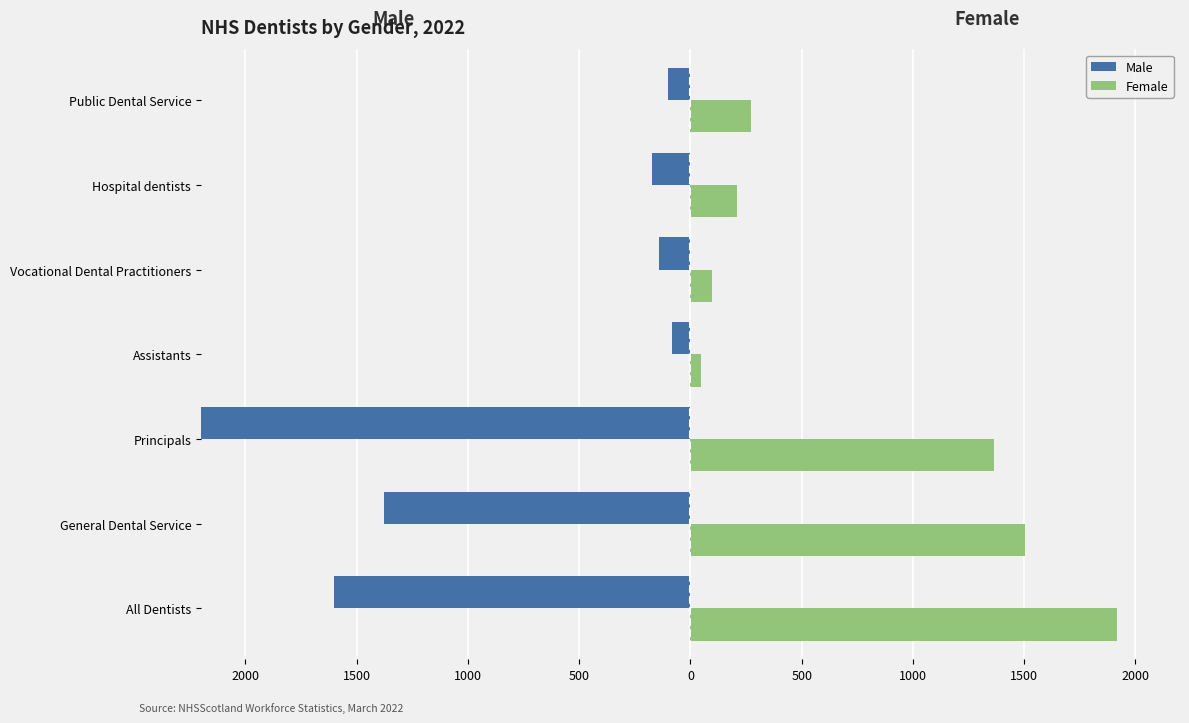

What is the value of the Male bar at the 3rd from the left?

-2668